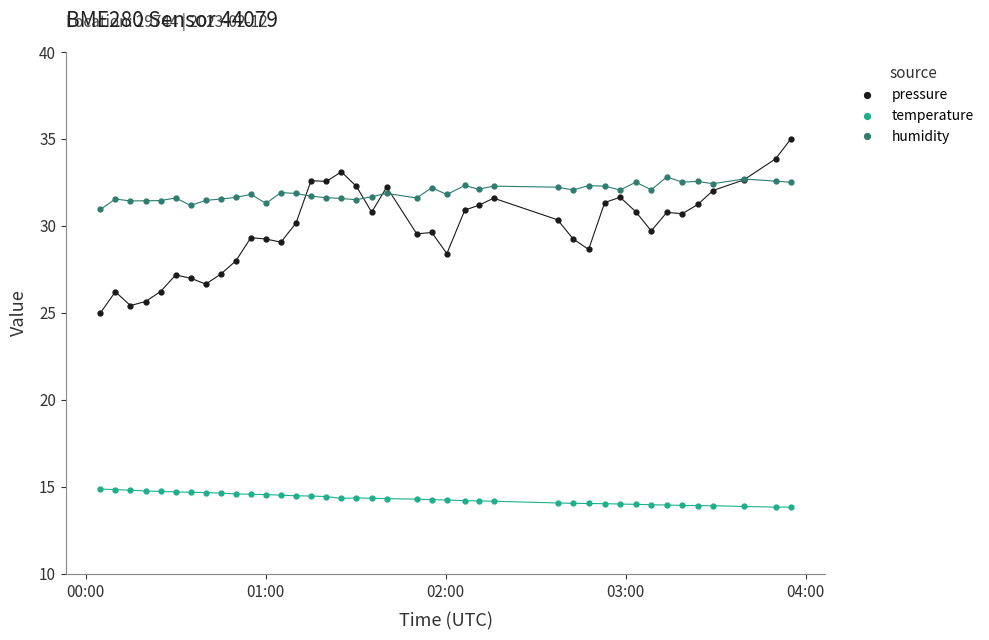

Which series has the largest total across all categories?

humidity